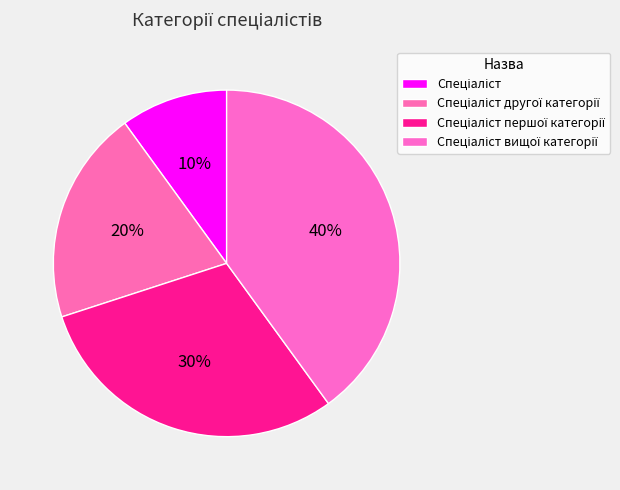

What is the smallest slice in the pie chart?

Спеціаліст